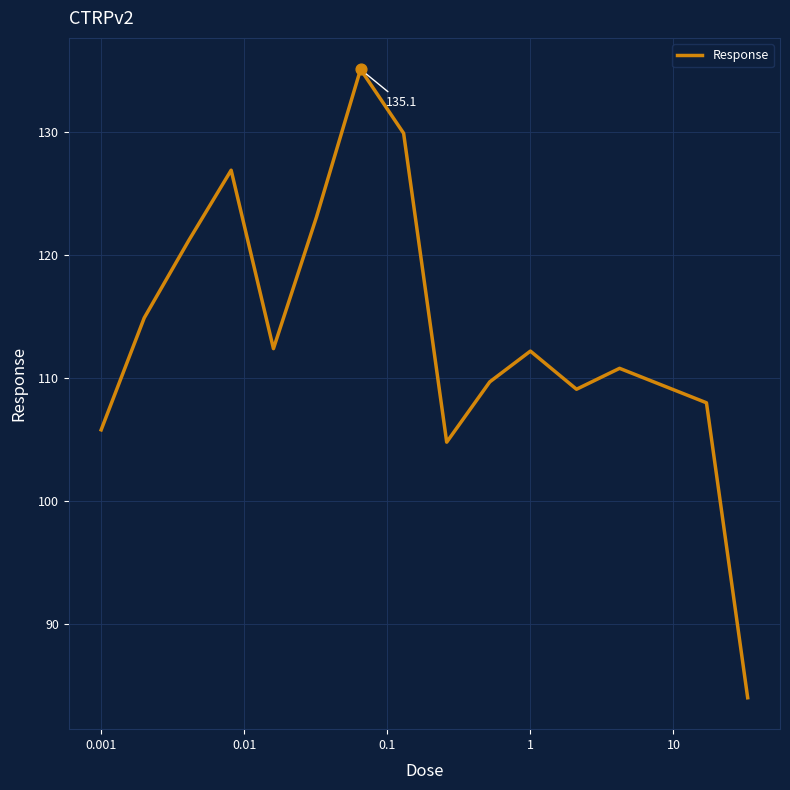

What is the difference between the maximum and minimum values?

51.1